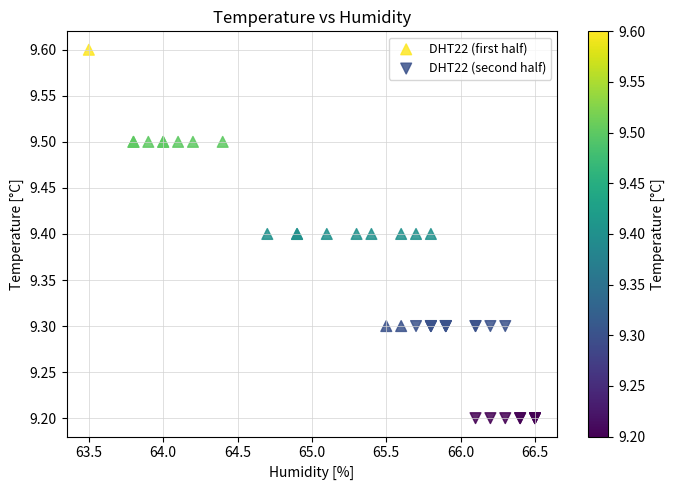

What are all the series names shown in the legend?

DHT22 (first half), DHT22 (second half)